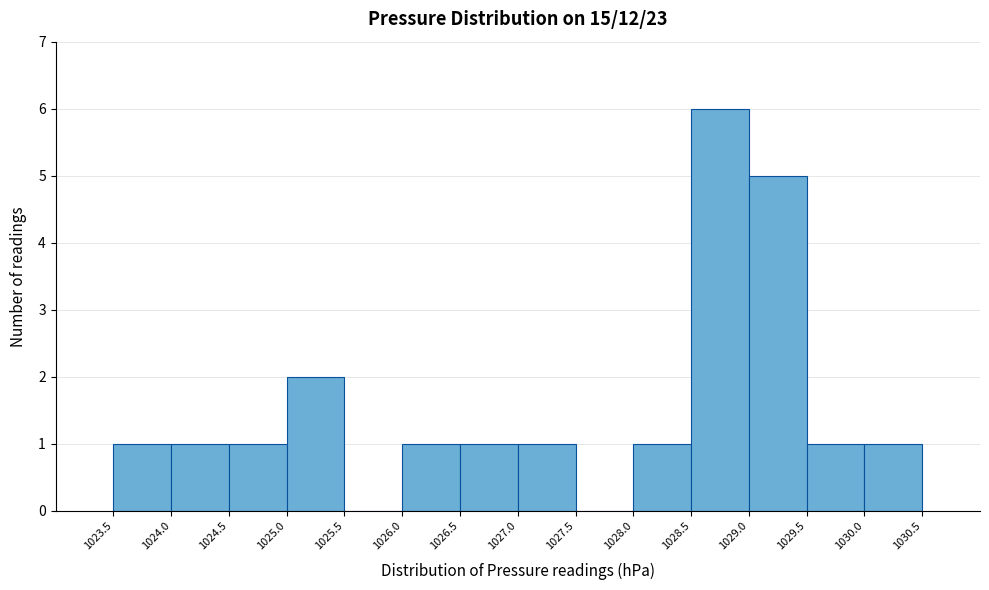

What is the height of the bar covering 1027.0 to 1027.5 on the x-axis? The values are not printed on the chart, so give them approximately, as read against the axis.

1